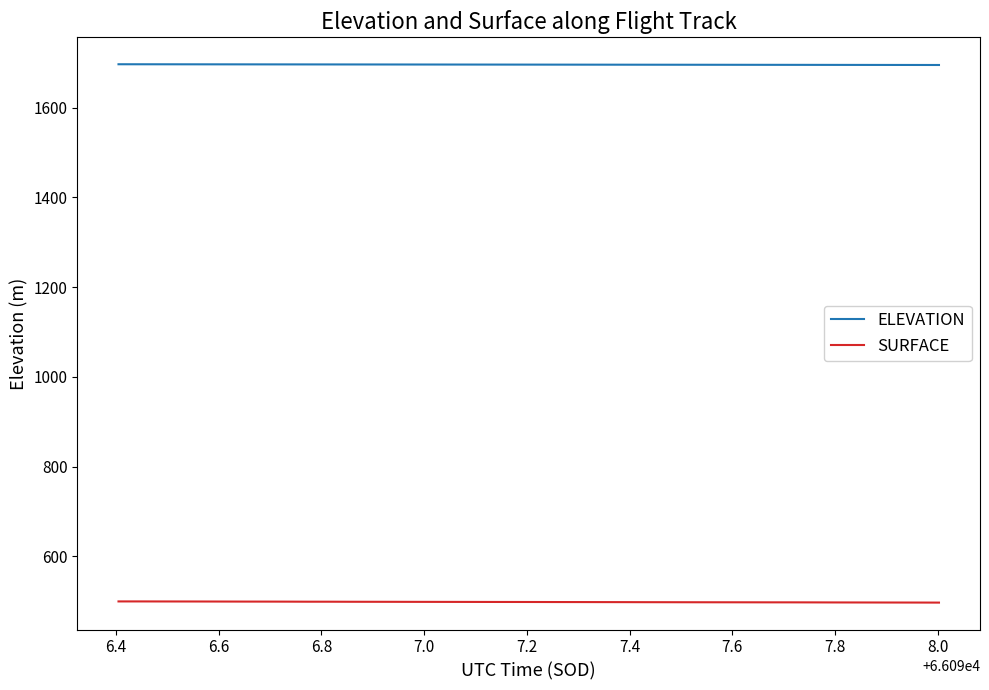

True or false: ELEVATION and SURFACE intersect in this chart.

False